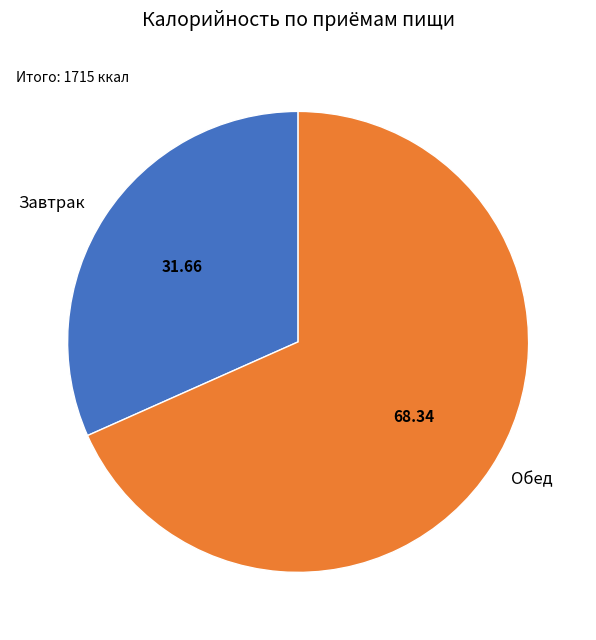

Which category accounts for the majority?

Обед